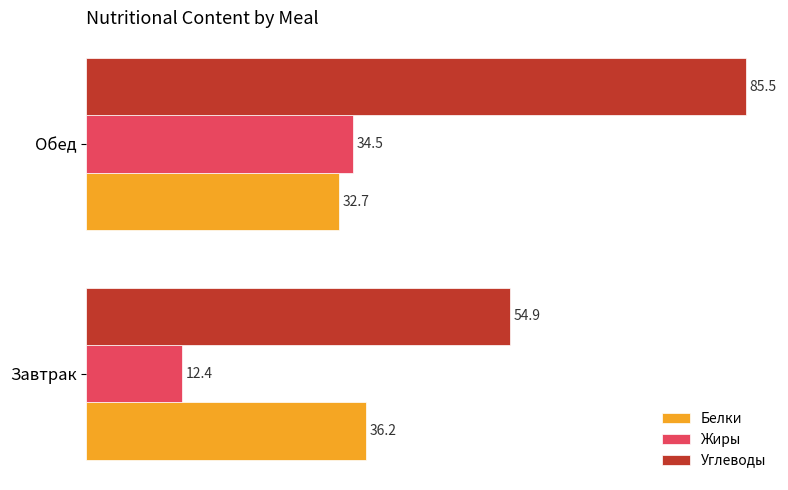

Where is Углеводы nearest to the value 70?

Завтрак